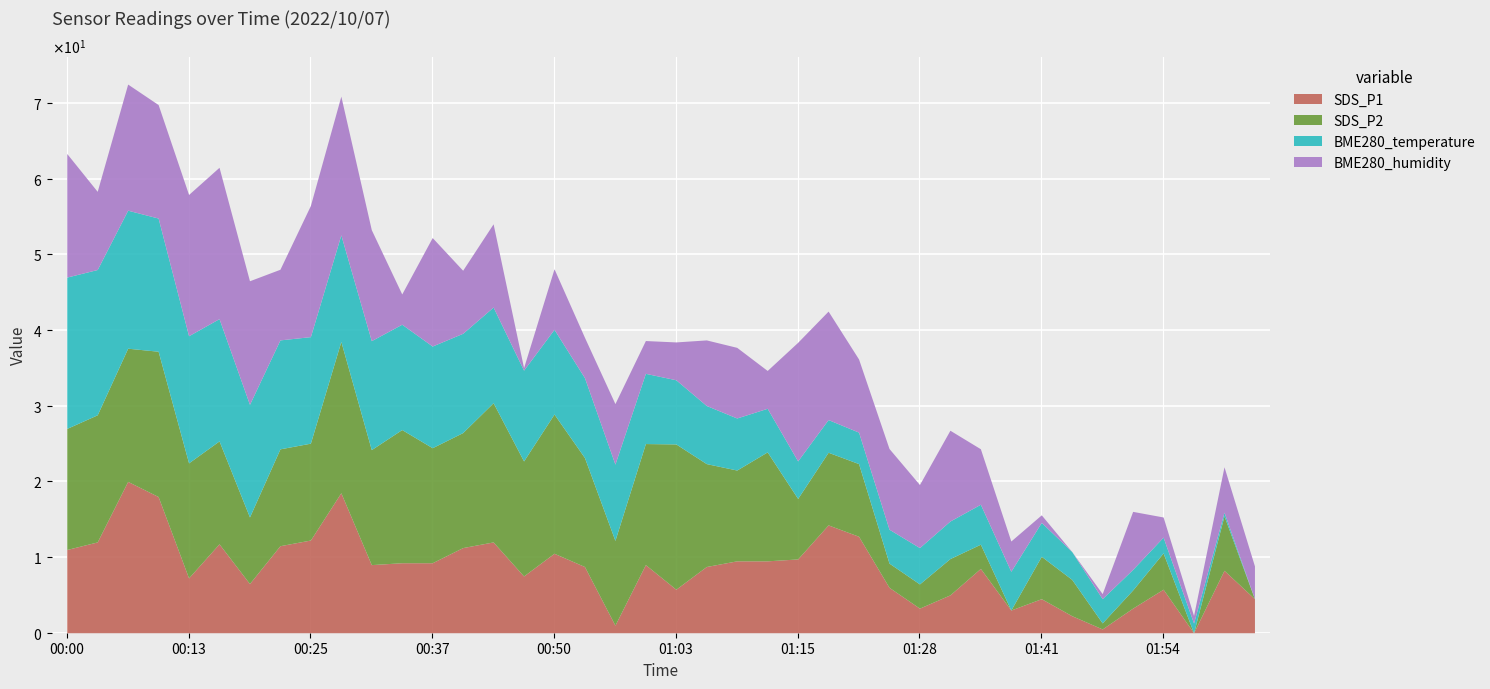

What are all the series names shown in the legend?

SDS_P1, SDS_P2, BME280_temperature, BME280_humidity